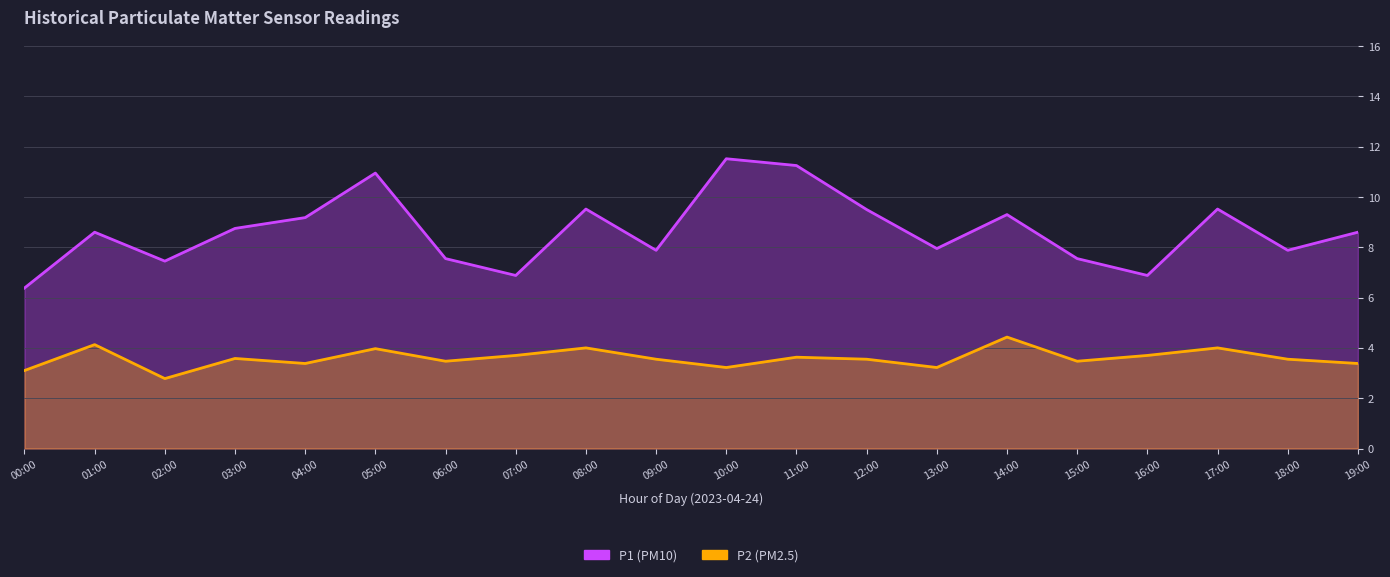

How many lines are shown in the chart?

2